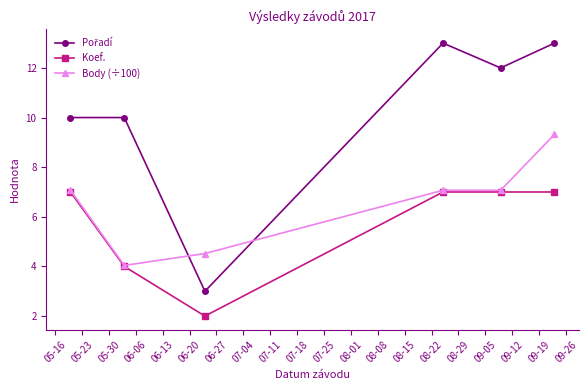

True or false: Body (÷100) has more than 1 points higher than both neighbors.

False